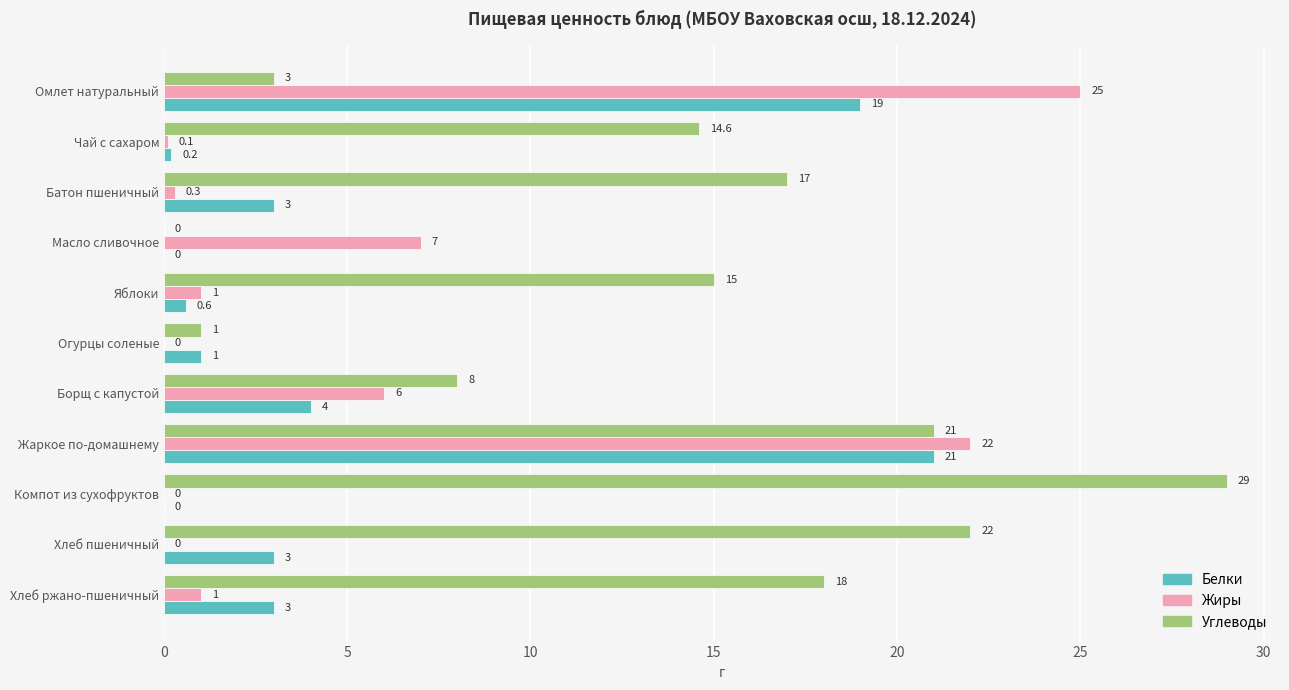

Read the Жиры value at Яблоки.

1.0